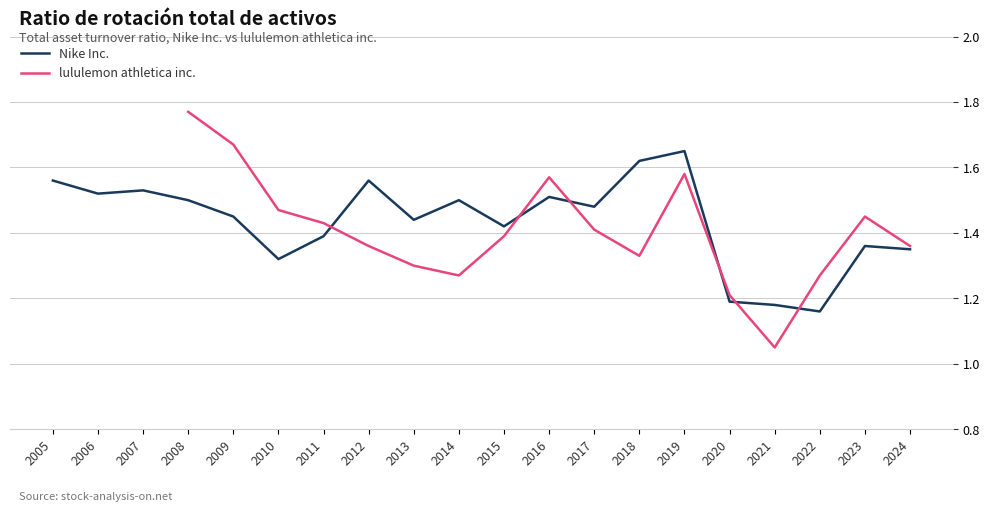

Count the values in the range 1 to 2.

20